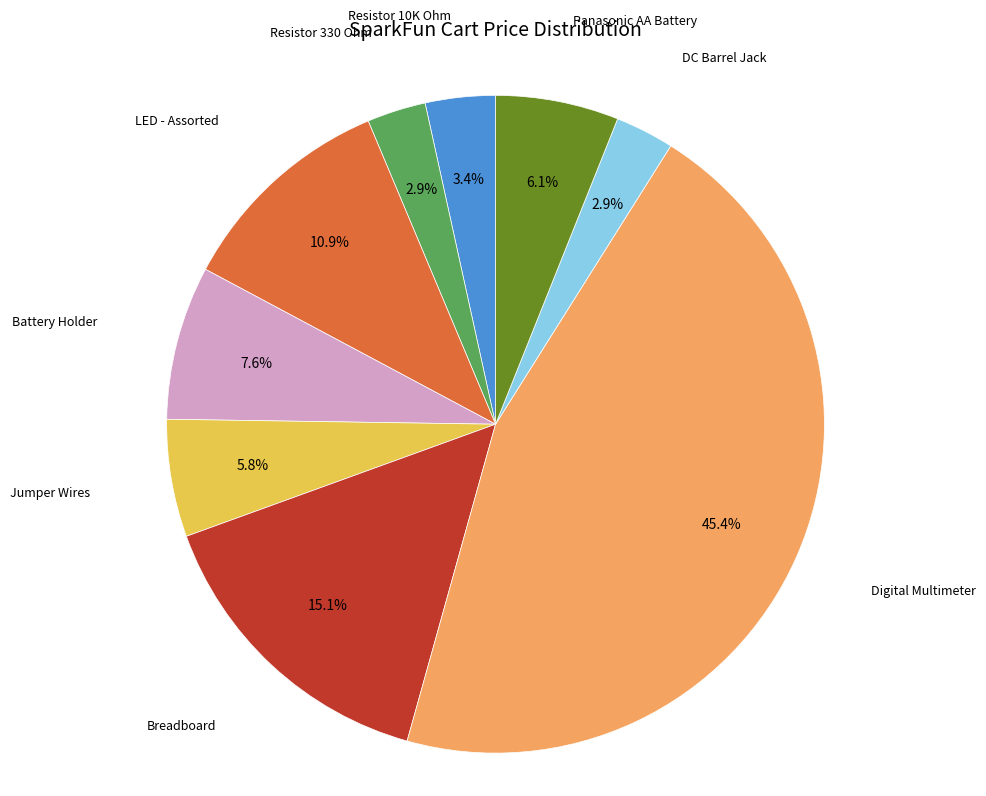

Is there any slice that represents more than half of the pie?

No